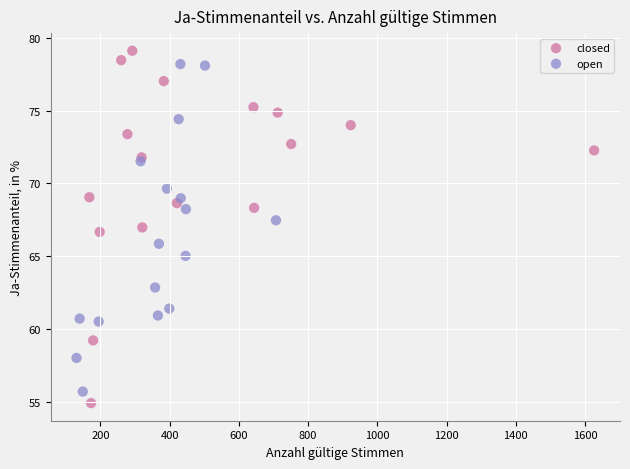

Which series has the widest spread of Y values?

closed